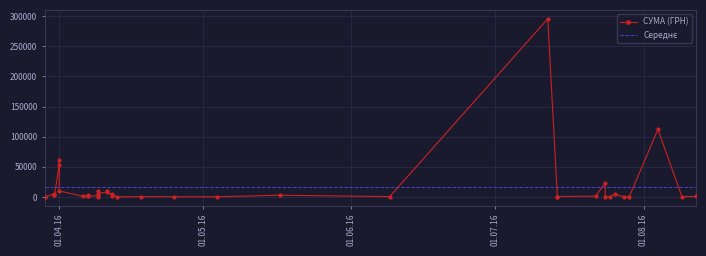

Approximately how many times larger is the value at 09.04.2016 compared to 12.04.2016?

0.6